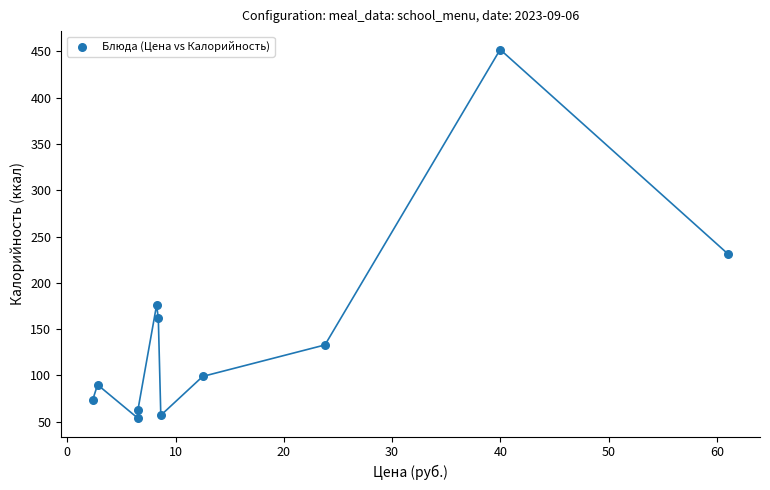

What is the average Y value?

145